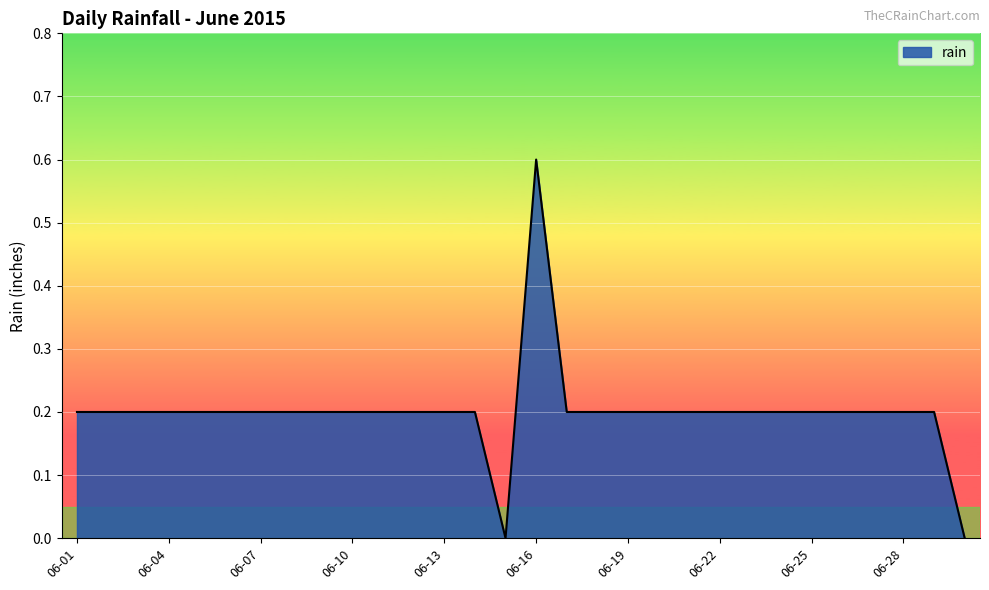

What is the maximum value shown in the chart?

0.6